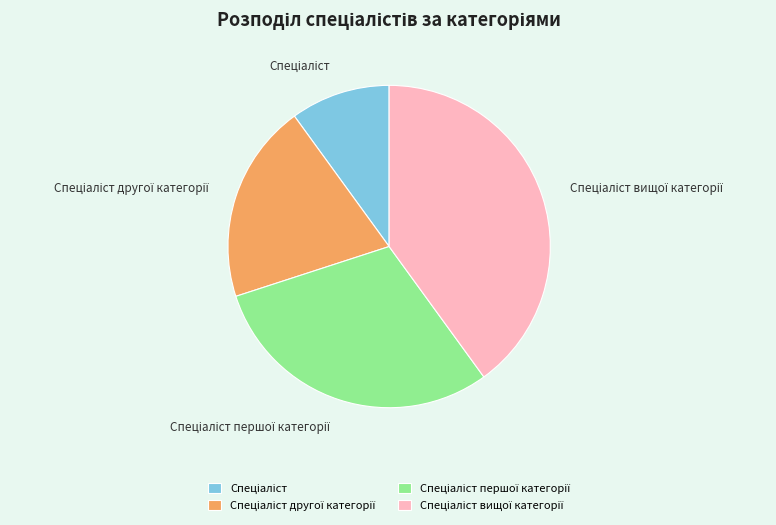

Is there a majority slice in this chart?

No